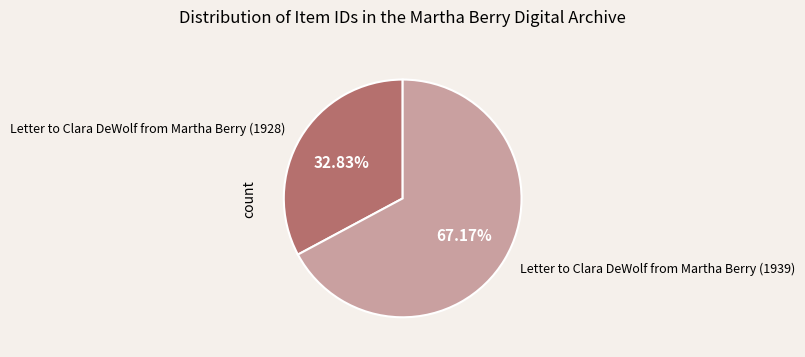

Does Letter to Clara DeWolf from Martha Berry (1928) represent more than half of the total?

No